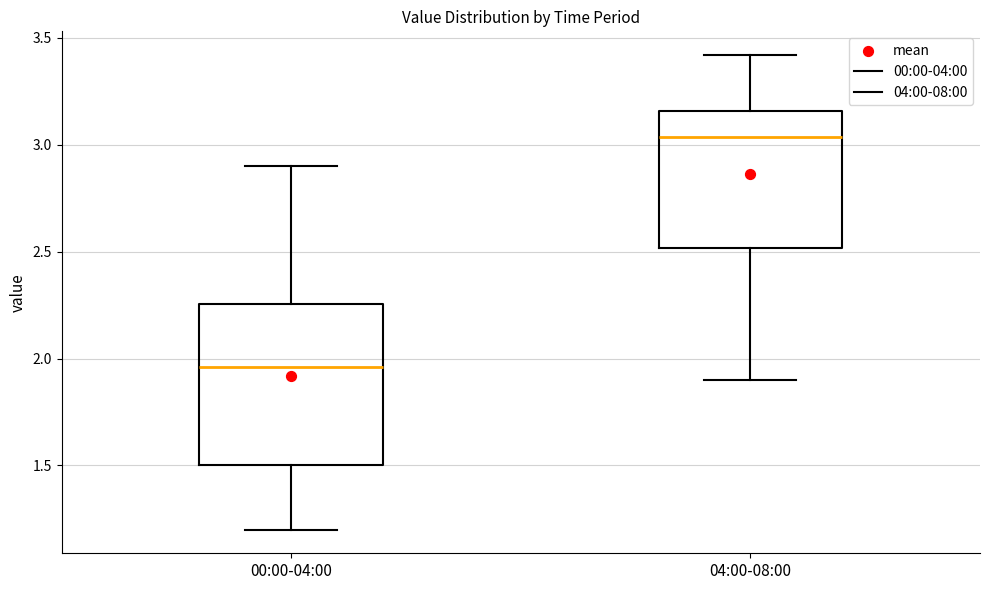

Reading left to right, transcribe this box plot: for each box, give where its median line is, the range the box spans, and where its two whiskers end, as read against the y-axis. The values are not printed on the chart, so give them approximately, as read against the axis.

00:00-04:00: median 1.95, box 1.50 to 2.25, whiskers 1.20 to 2.90
04:00-08:00: median 3.05, box 2.50 to 3.15, whiskers 1.90 to 3.40